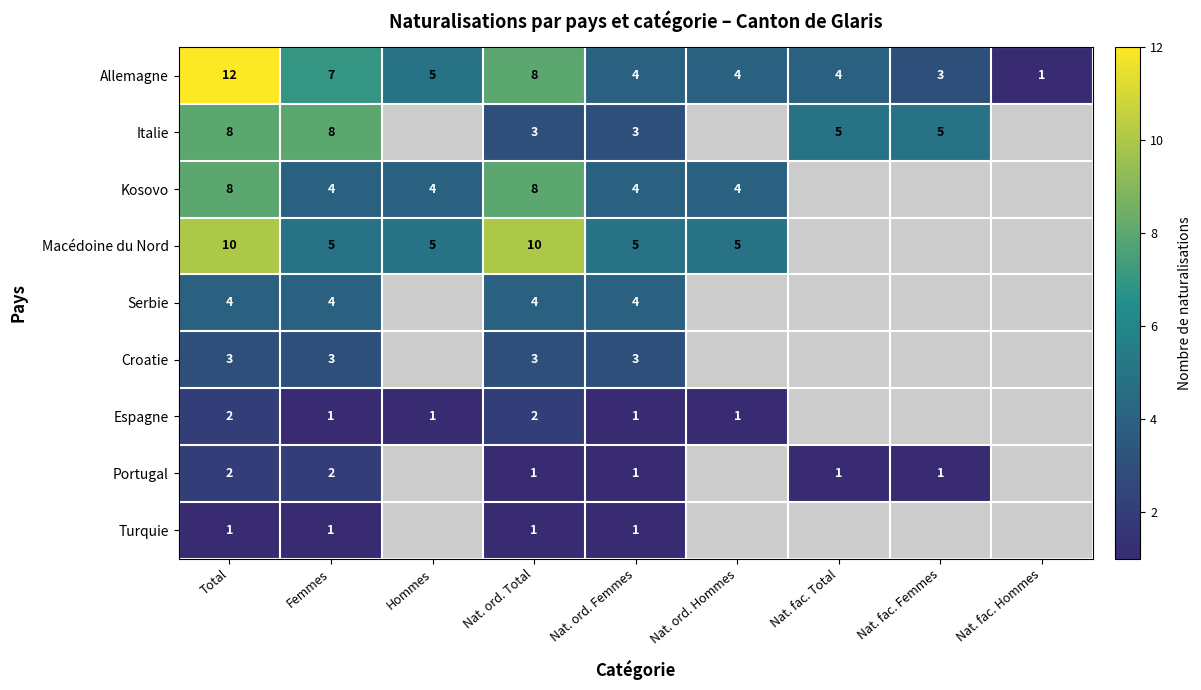

What is the total value across all series at Femmes?

35